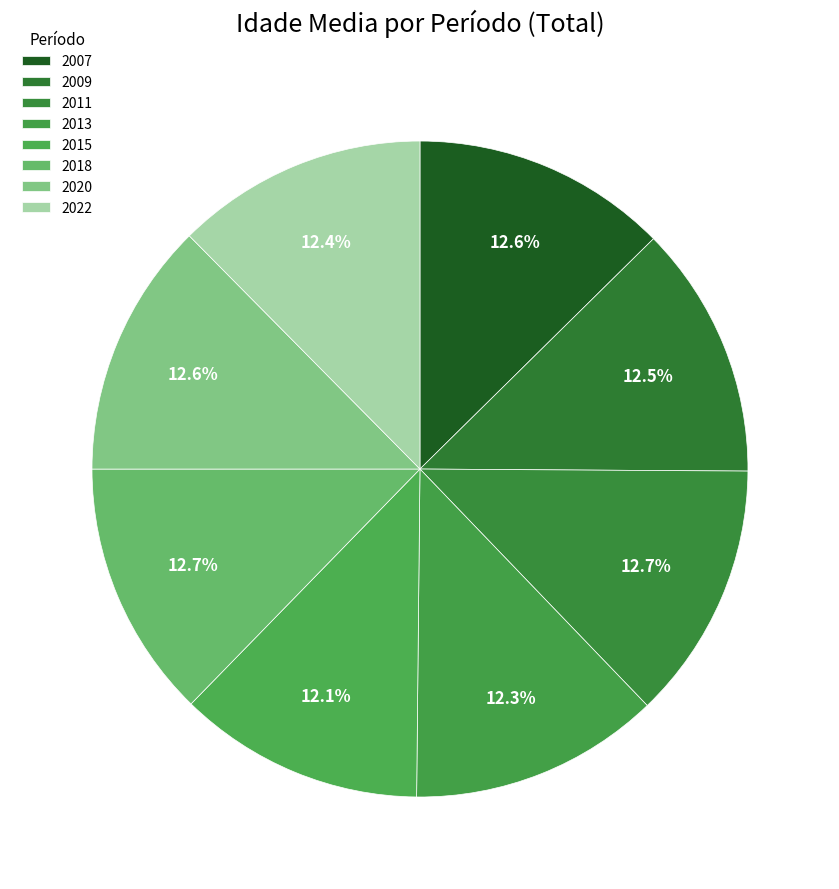

True or false: 2009 accounts for 1% of the total.

False